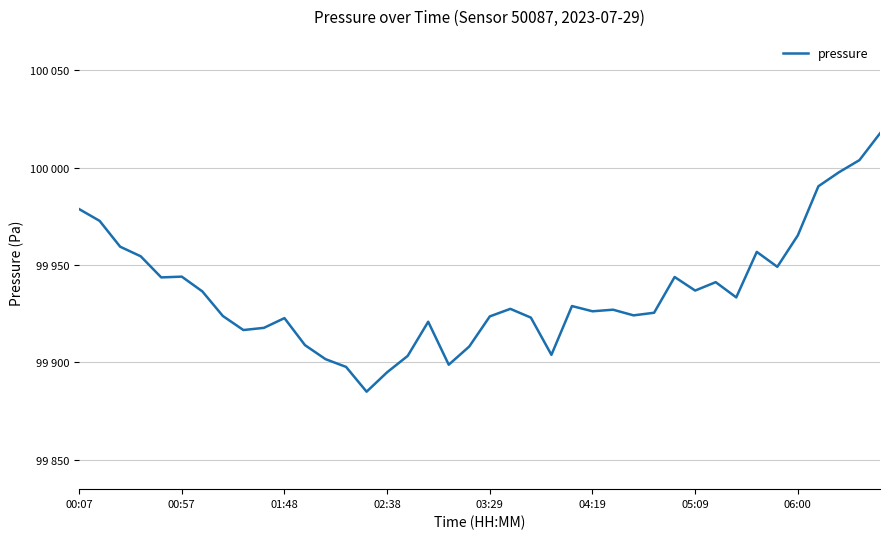

Does the chart display data point markers on the line(s)?

No